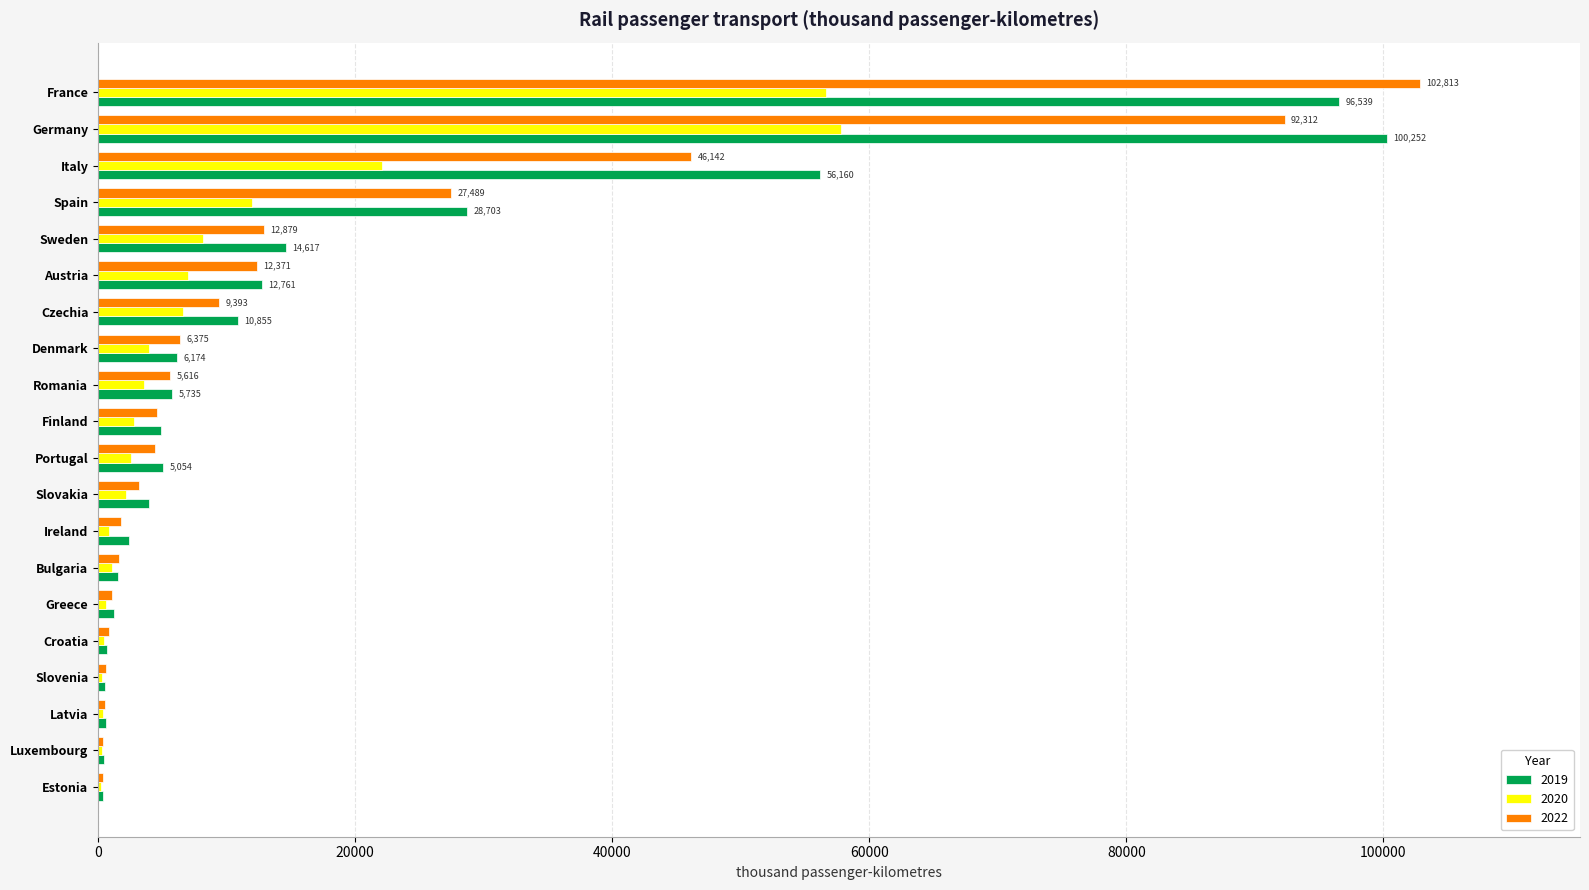

Is it true that 2022 equals 16713.9 at Spain?

False